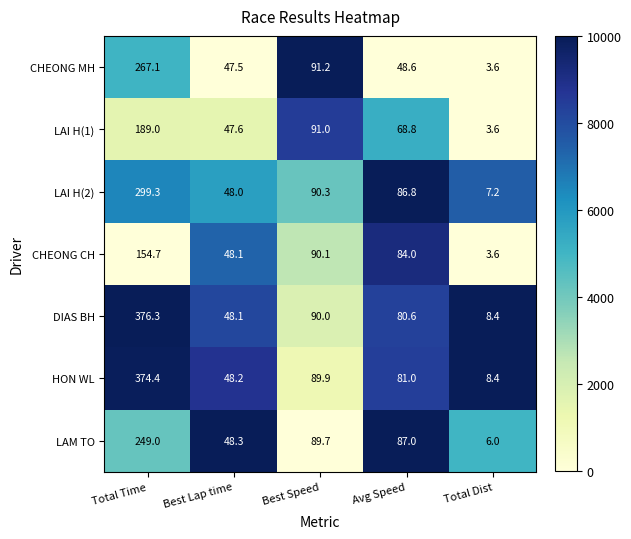

Rank the series by their maximum value, from highest to lowest.

DIAS BH, HON WL, LAI H(2), CHEONG MH, LAM TO, LAI H(1), CHEONG CH